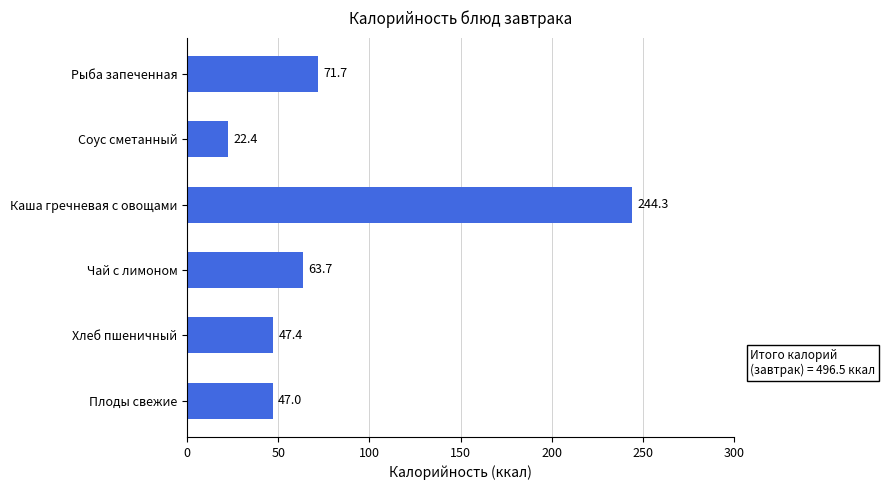

How many data points are less than 63?

3